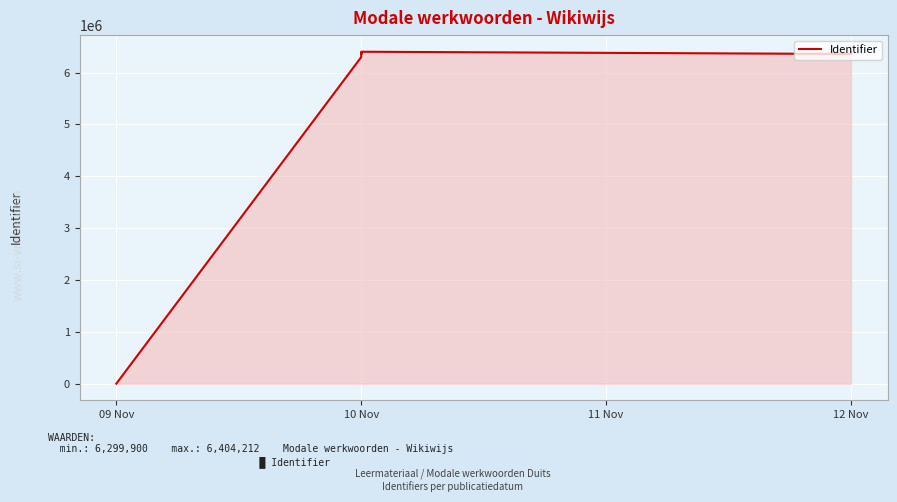

The value at 5 is 8601666. True or false?

False